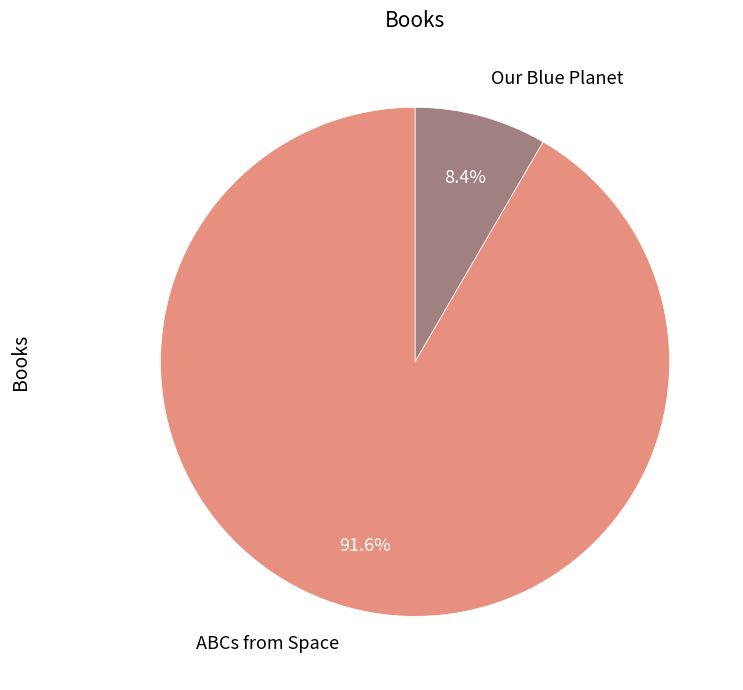

To the nearest percent, what portion does Our Blue Planet represent?

8%